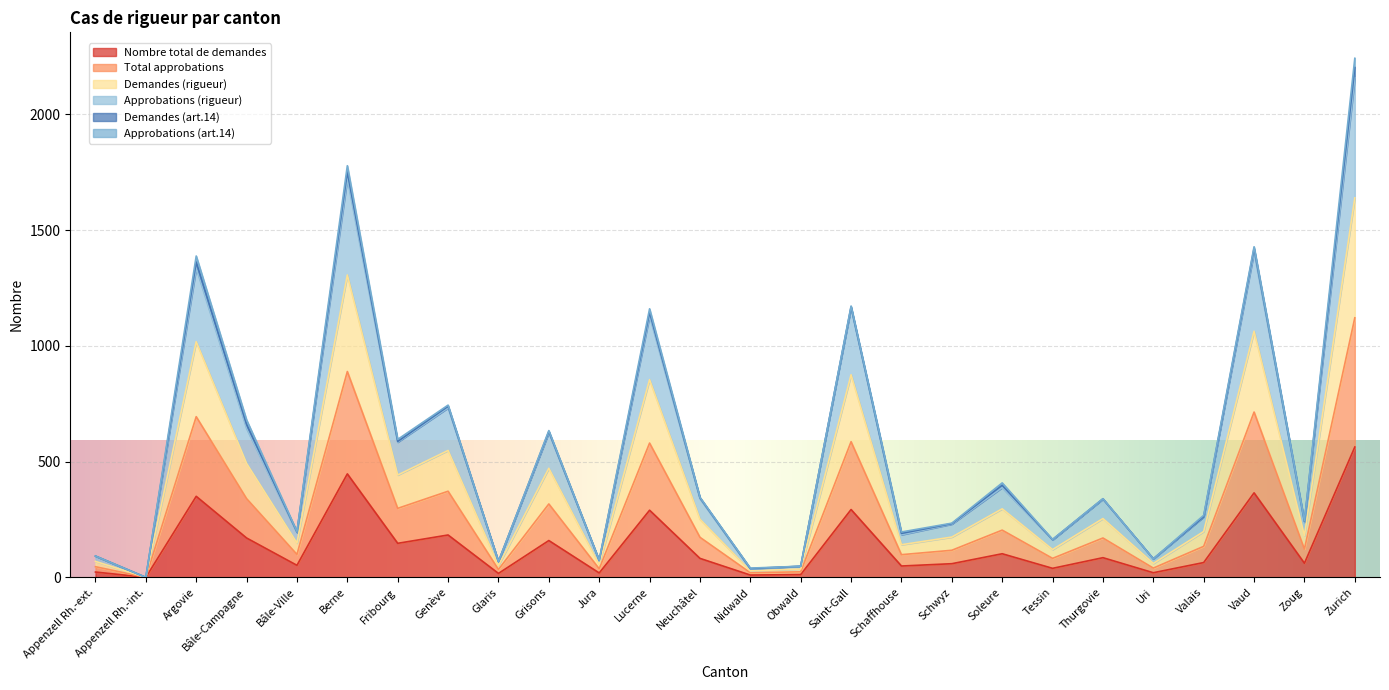

At how many categories does at least one series exceed 924?

6